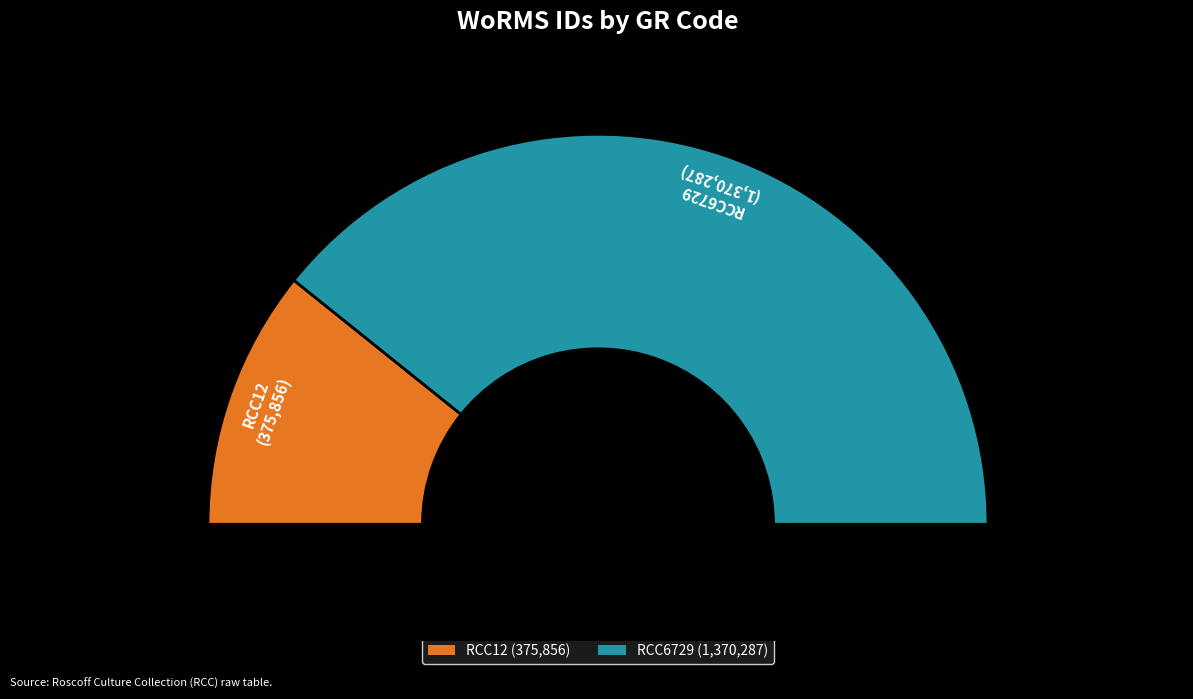

How many segments does this pie chart have?

2